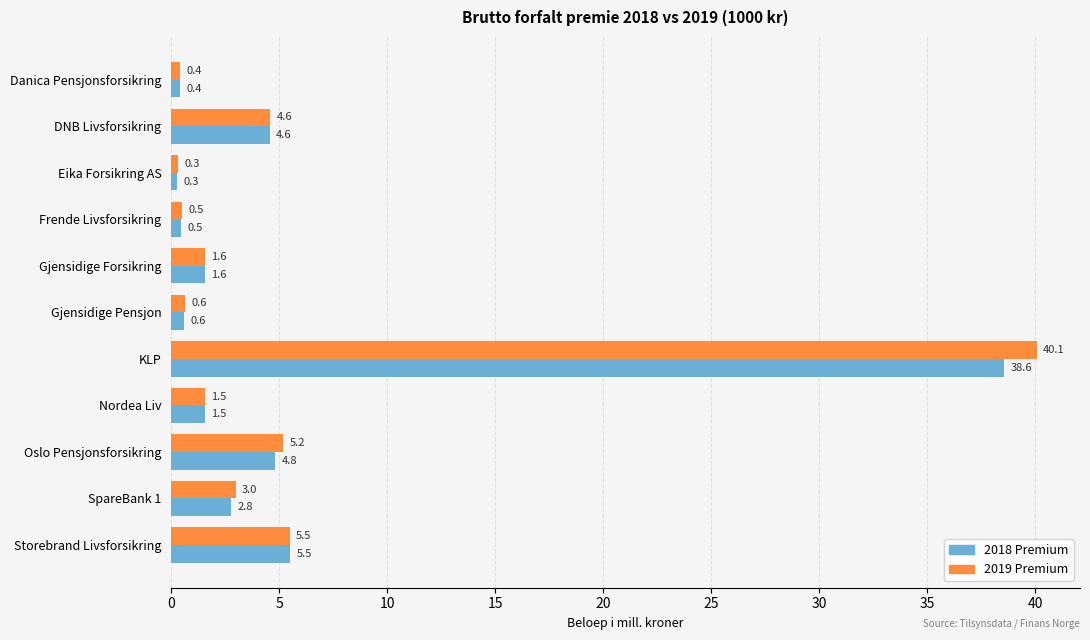

What is the minimum value shown in the chart?

0.3